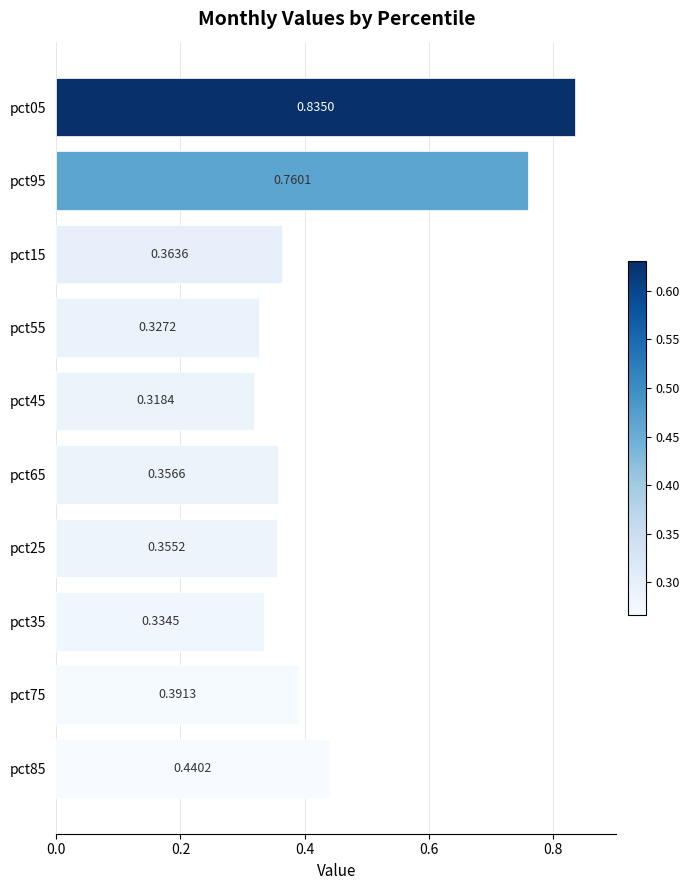

What is the difference between the maximum and minimum values?

0.5